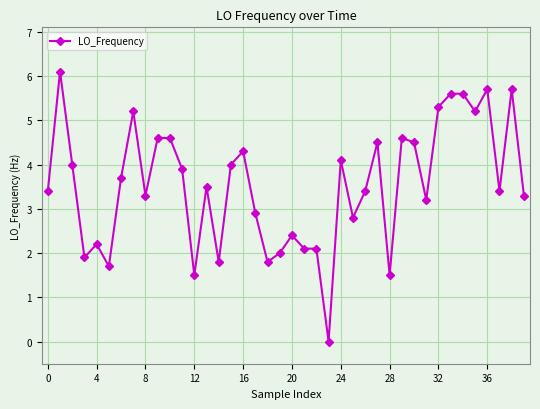

Reading right to left, extract all data points from this chart.

3.3	5.7	3.4	5.7	5.2	5.6	5.6	5.3	3.2	4.5	4.6	1.5	4.5	3.4	2.8	4.1	0.0	2.1	2.1	2.4	2.0	1.8	2.9	4.3	4.0	1.8	3.5	1.5	3.9	4.6	4.6	3.3	5.2	3.7	1.7	2.2	1.9	4.0	6.1	3.4